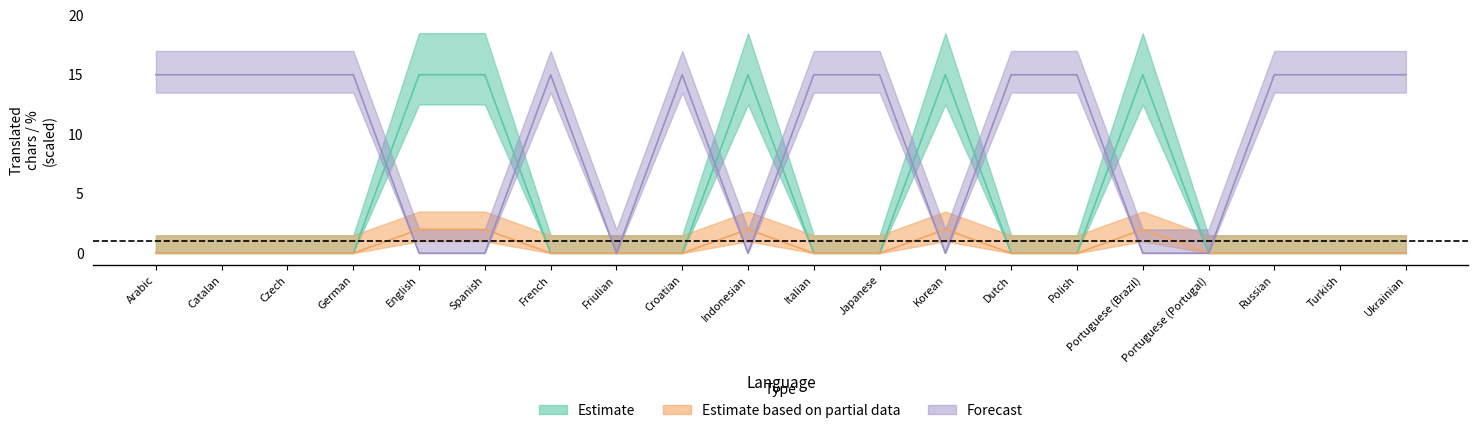

Which has a higher value, French or Italian?

French